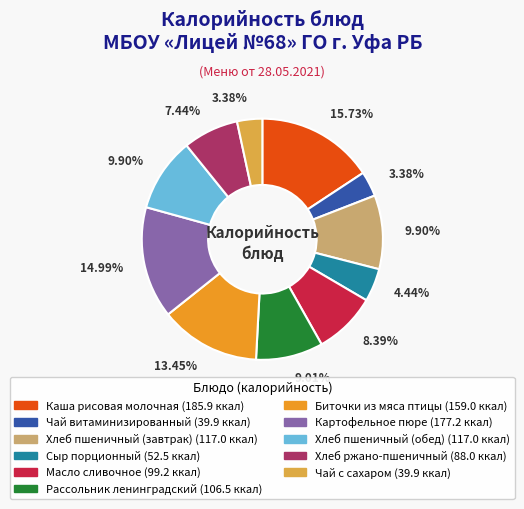

Which category has the biggest portion of the pie?

Каша рисовая молочная